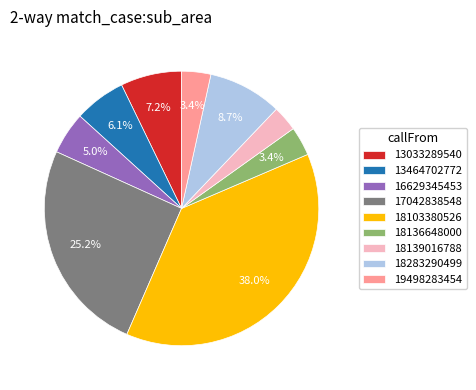

Count the number of slices in the pie.

9